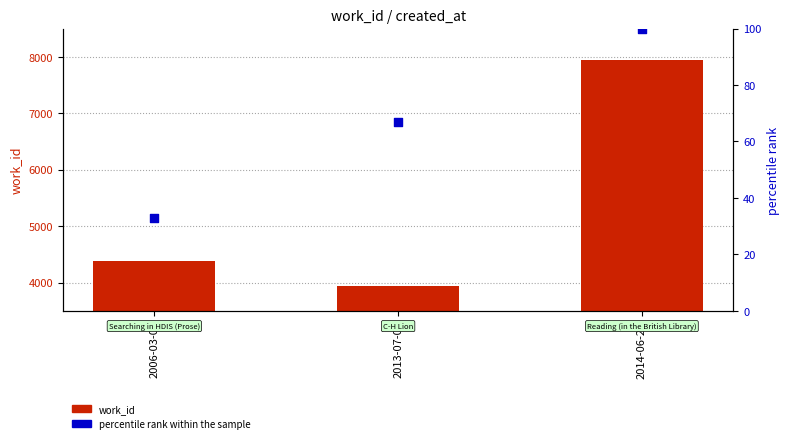

What are all the series names shown in the legend?

work_id, percentile rank within the sample